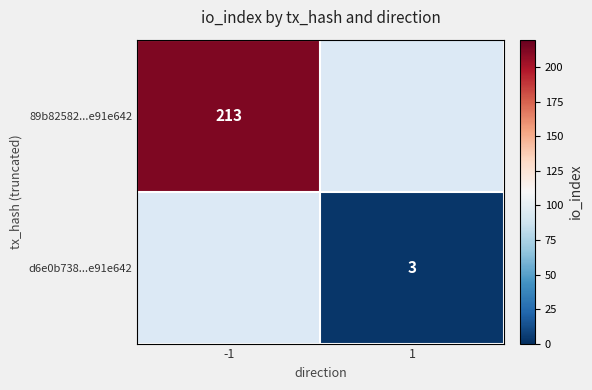

What is the smallest value displayed?

3.0